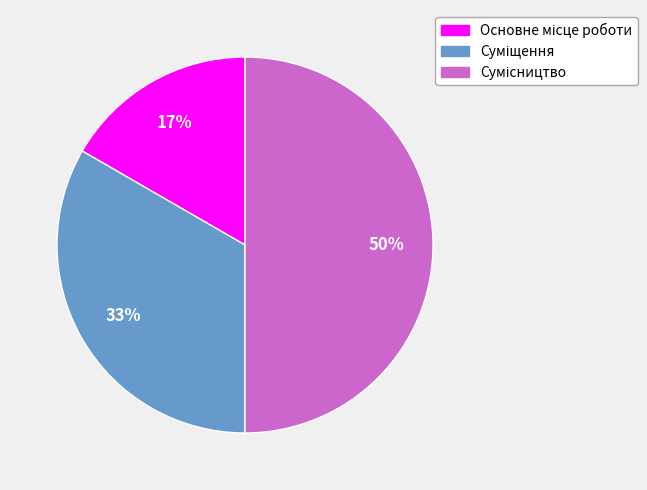

To the nearest percent, what is the average slice percentage?

33%